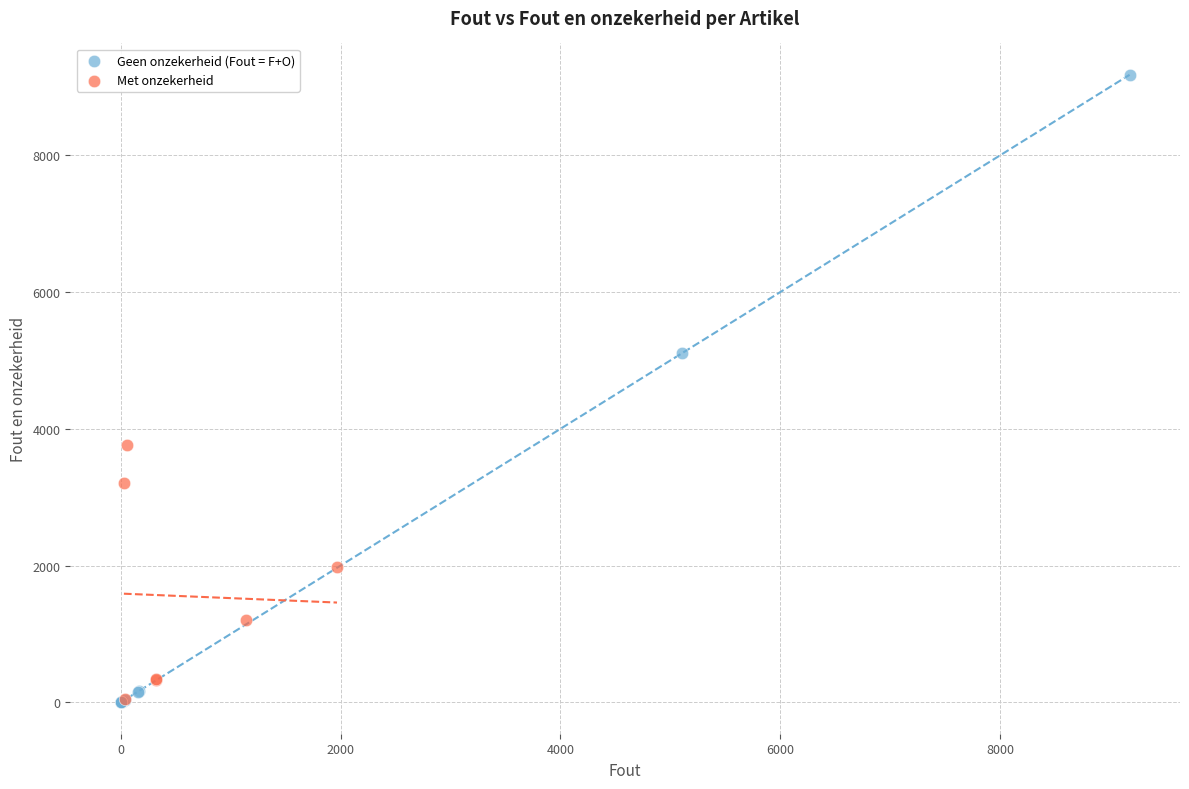

Which series has the widest spread of Y values?

Geen onzekerheid (Fout = F+O)